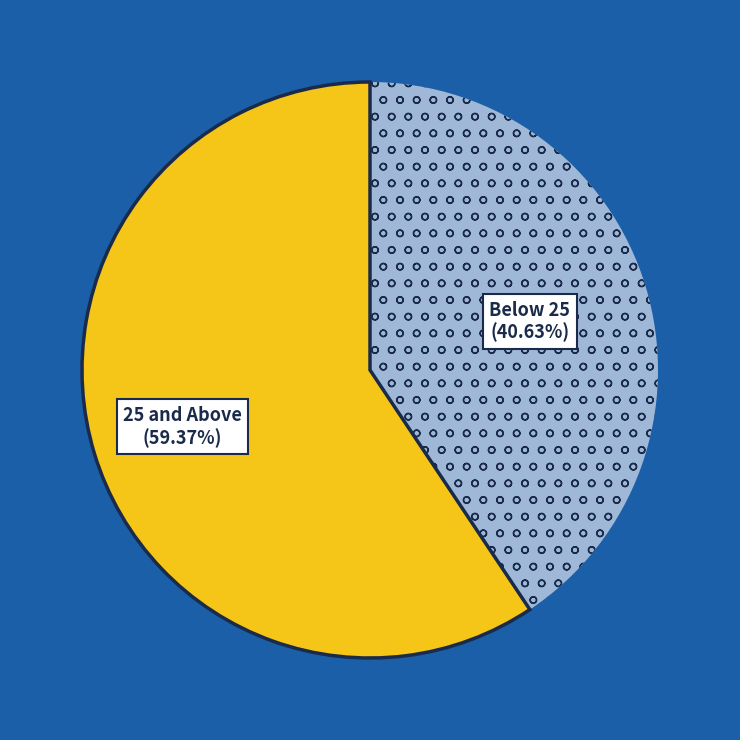

Does any single category account for the majority?

Yes